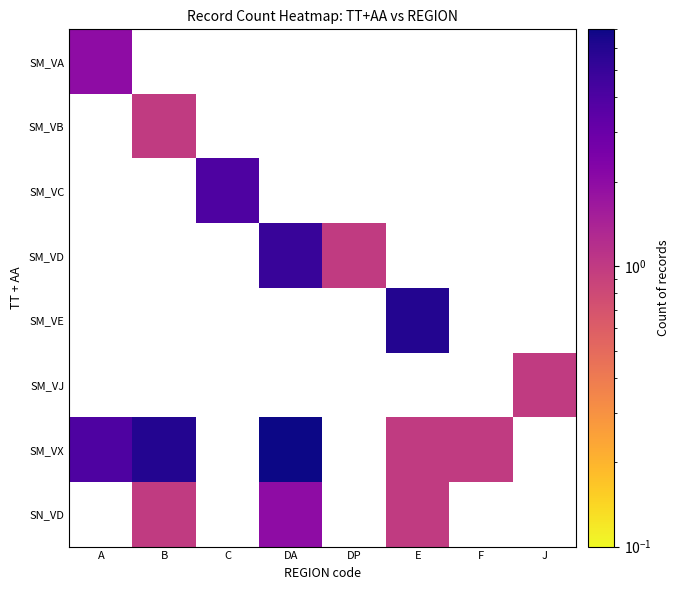

How many distinct data groups are displayed?

8